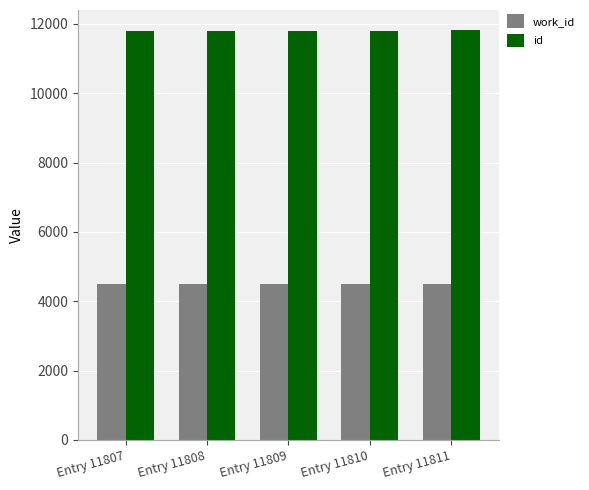

List the series in order of their peak value, highest first.

id, work_id